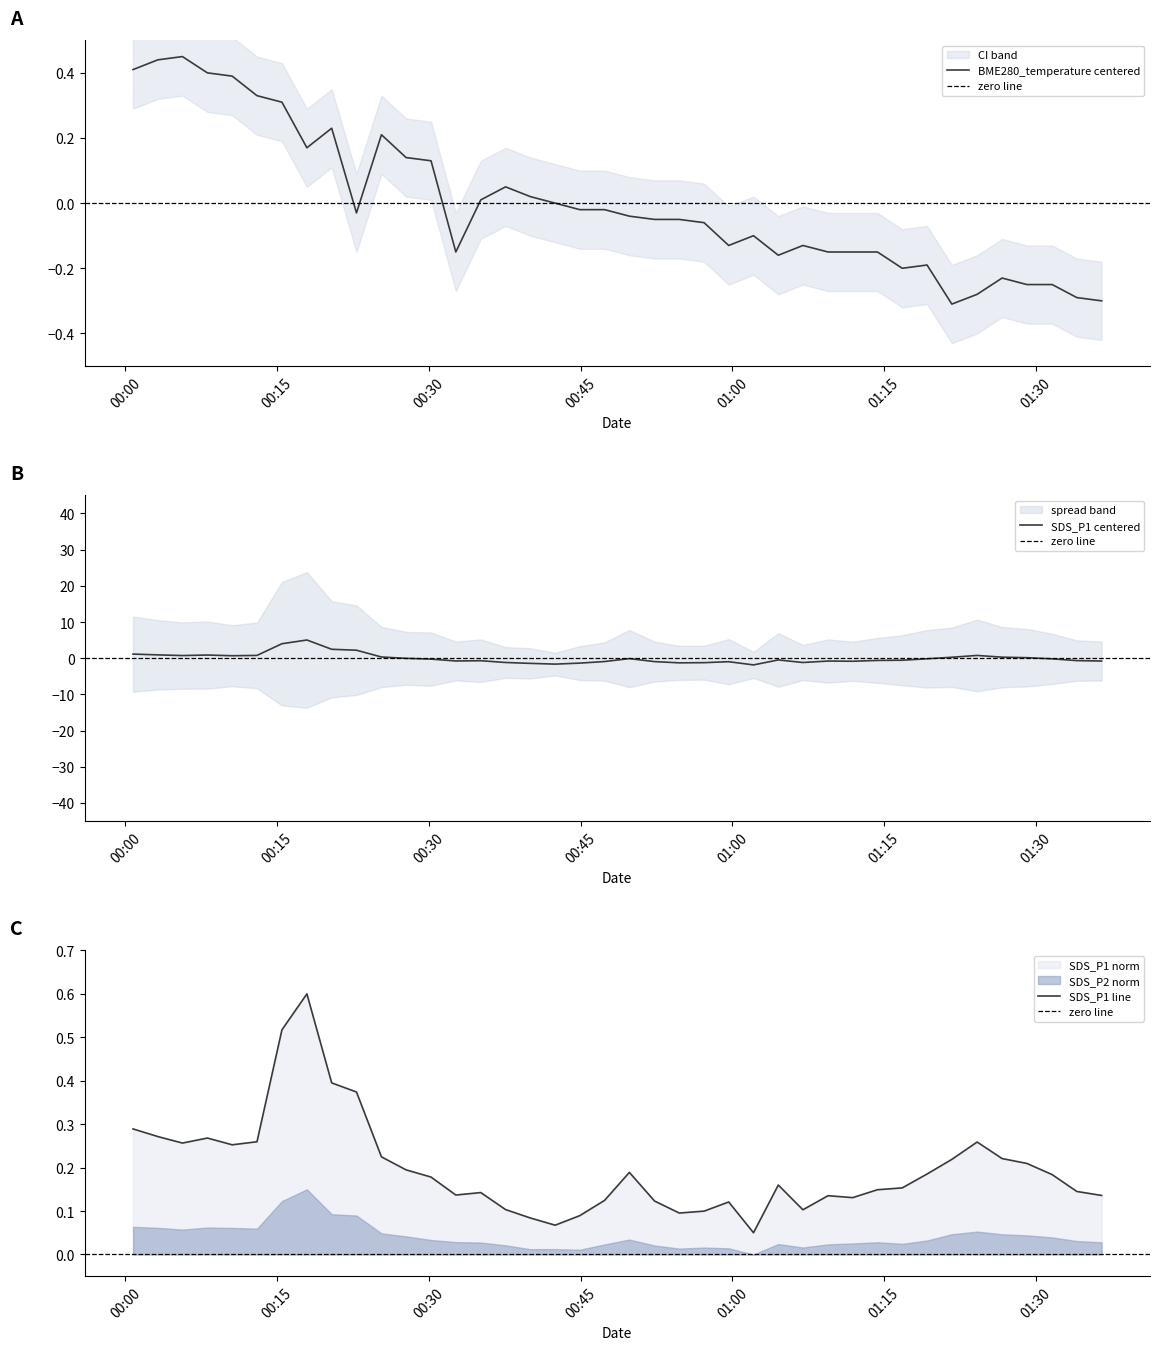

What is the highest value of the SDS_P1 centered series?

5.0